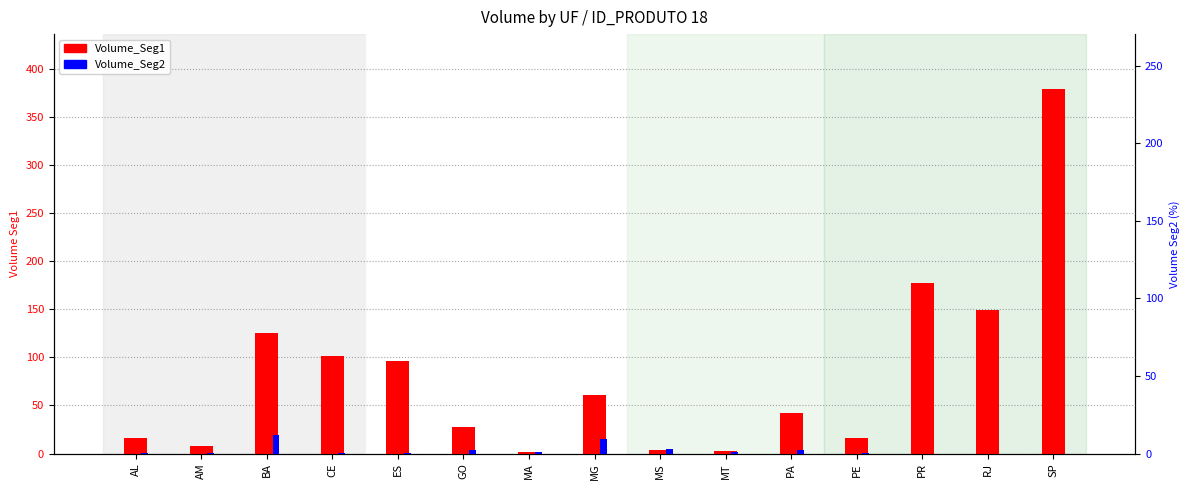

True or false: Volume_Seg2 has a value of 0.6 at CE.

True